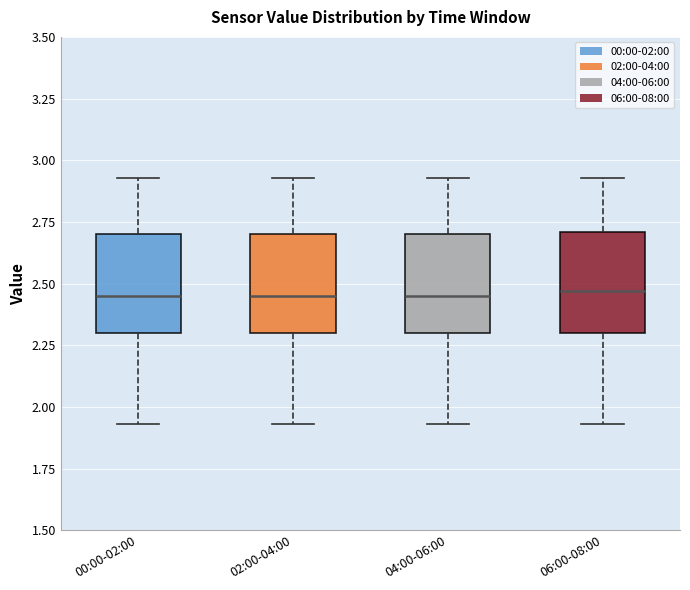

Reading left to right, transcribe this box plot: for each box, give where its median line is, the range the box spans, and where its two whiskers end, as read against the y-axis. The values are not printed on the chart, so give them approximately, as read against the axis.

00:00-02:00: median 2.45, box 2.30 to 2.70, whiskers 1.95 to 2.95
02:00-04:00: median 2.45, box 2.30 to 2.70, whiskers 1.95 to 2.95
04:00-06:00: median 2.45, box 2.30 to 2.70, whiskers 1.95 to 2.95
06:00-08:00: median 2.45, box 2.30 to 2.70, whiskers 1.95 to 2.95